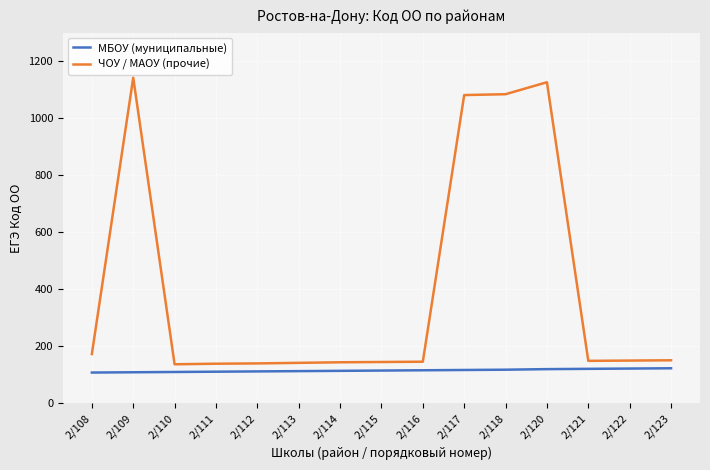

List the series in order of their peak value, highest first.

ЧОУ / МАОУ (прочие), МБОУ (муниципальные)